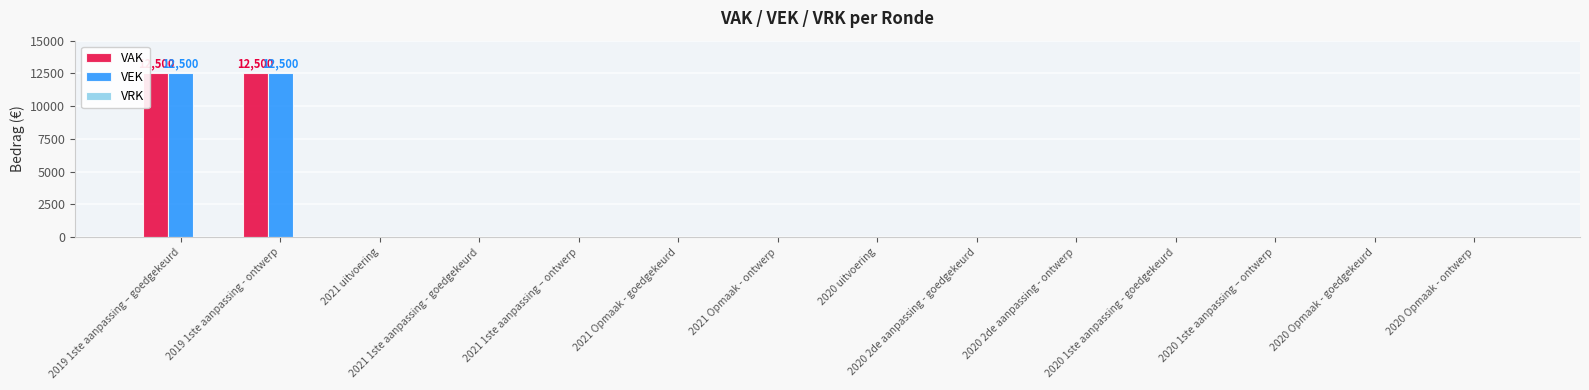

Is the value of VAK at 2021 1ste aanpassing - goedgekeurd greater than the value of VEK at 2019 1ste aanpassing – goedgekeurd?

No